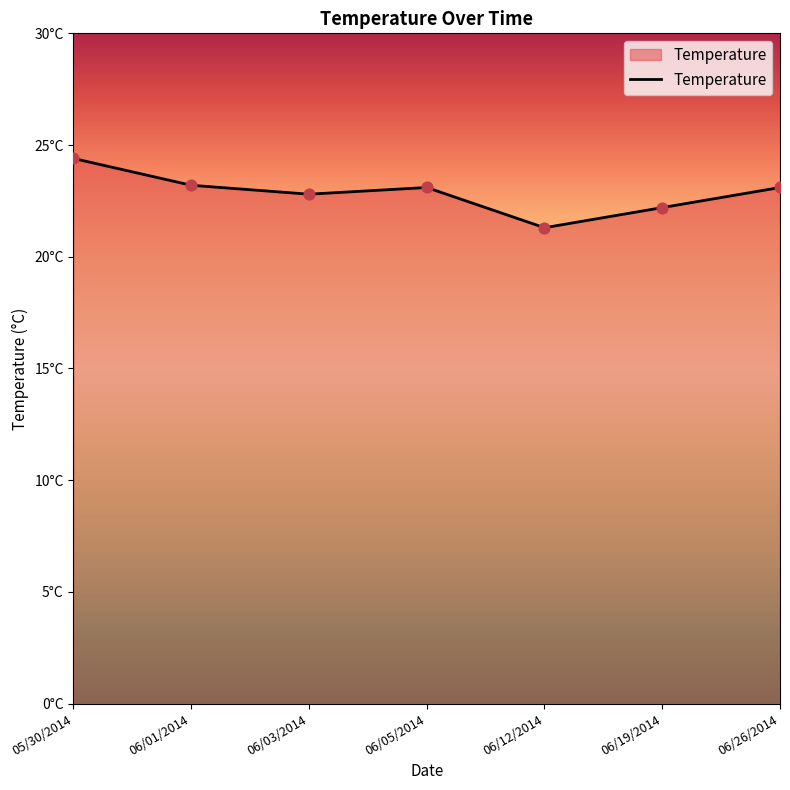

Approximately how many times larger is the value at 06/01/2014 compared to 06/12/2014?

1.1